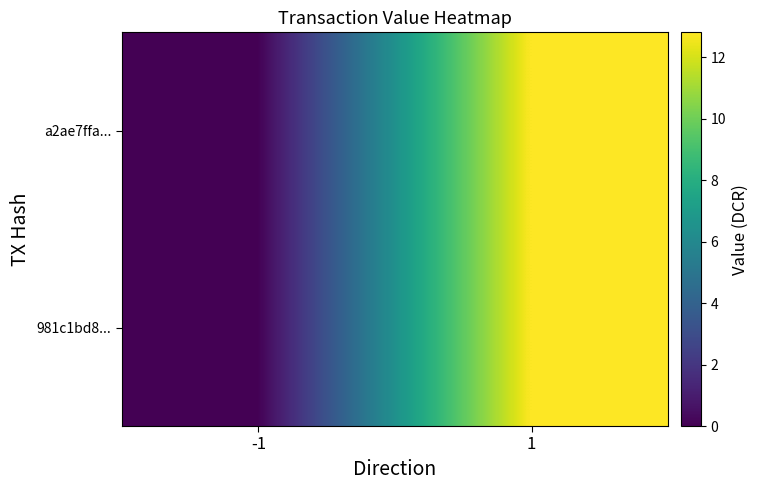

Which series has the largest range (max minus min)?

981c1bd8...